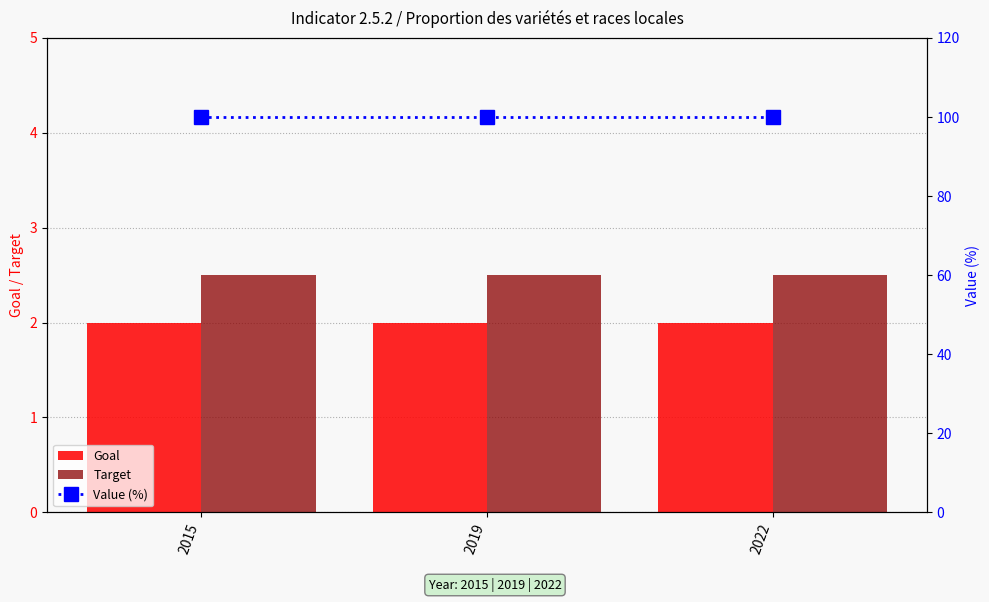

What is the total value across all series at 2022?

104.5